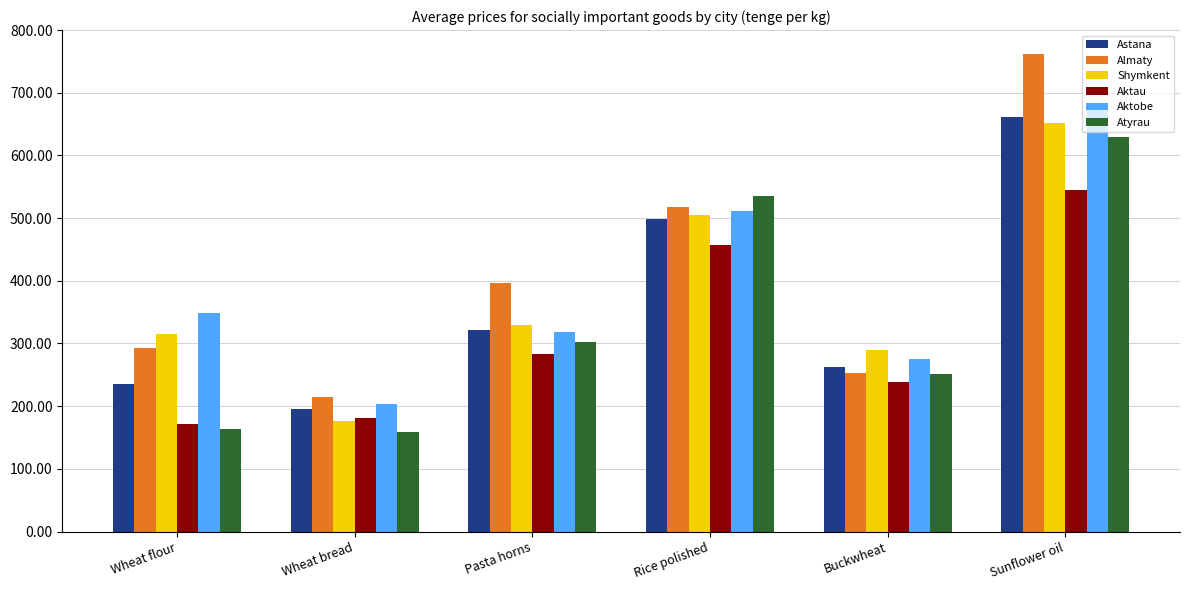

List the labels in order of Aktau value, largest first.

Sunflower oil, Rice polished, Pasta horns, Buckwheat, Wheat bread, Wheat flour